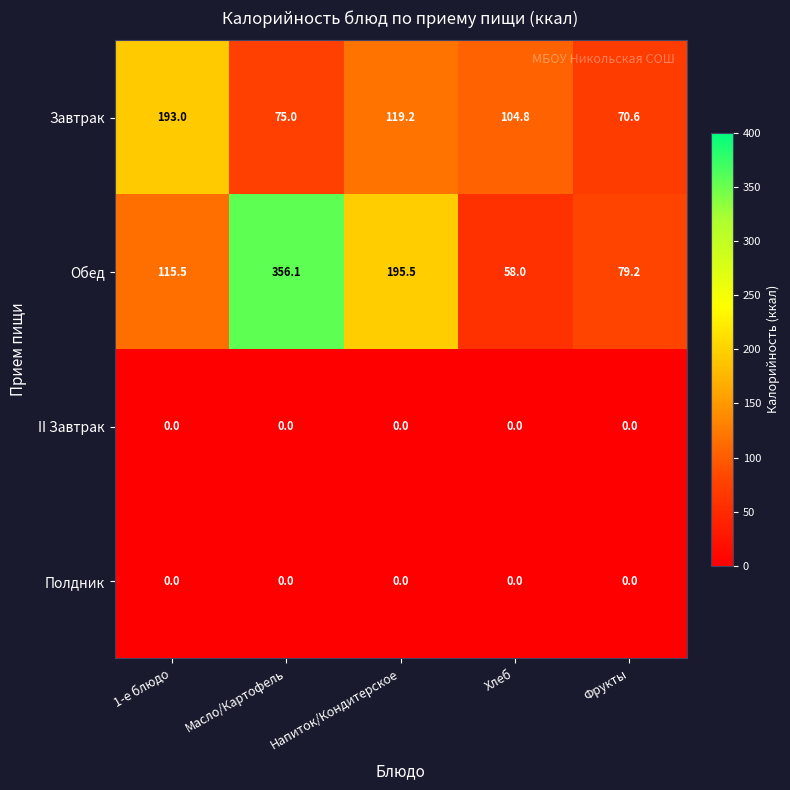

Which series has the widest spread of values?

Обед